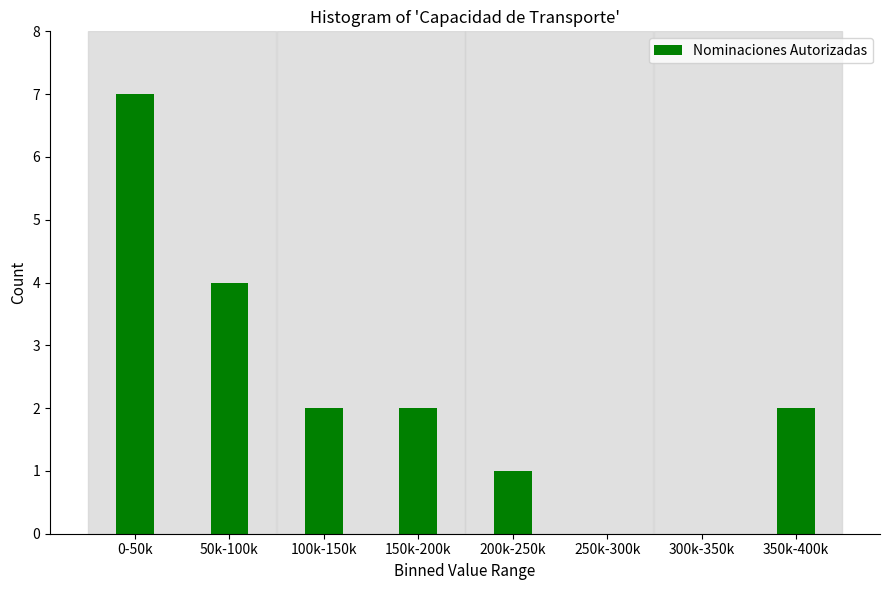

Reading left to right, what are all the values shown in this chart?

0-50k=7	50k-100k=4	100k-150k=2	150k-200k=2	200k-250k=1	250k-300k=0	300k-350k=0	350k-400k=2